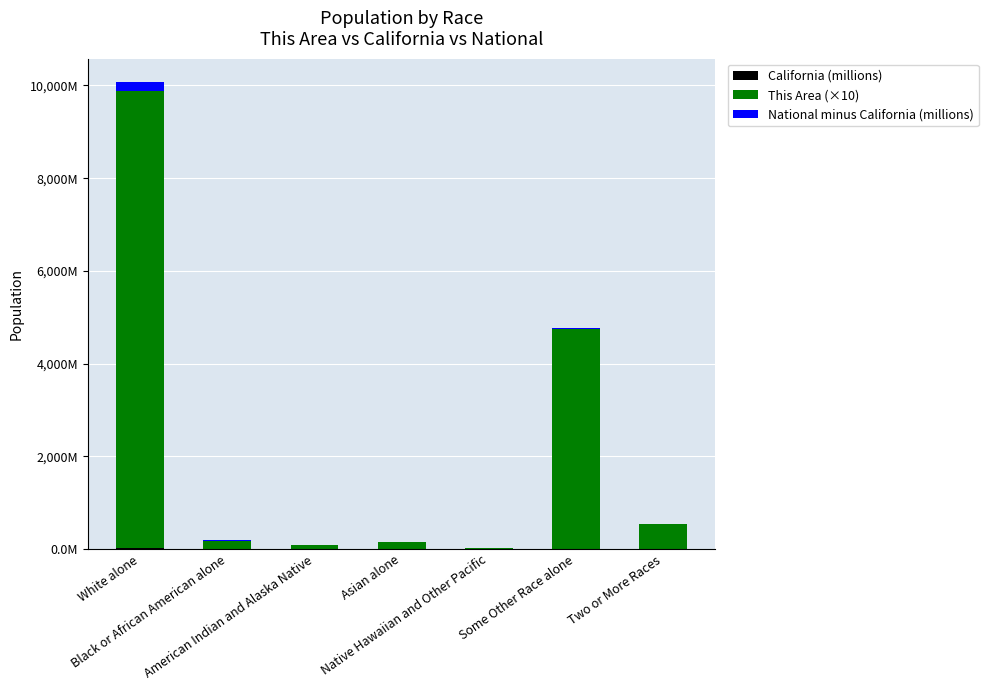

The value of California (millions) at Two or More Races is 1.8. True or false?

True